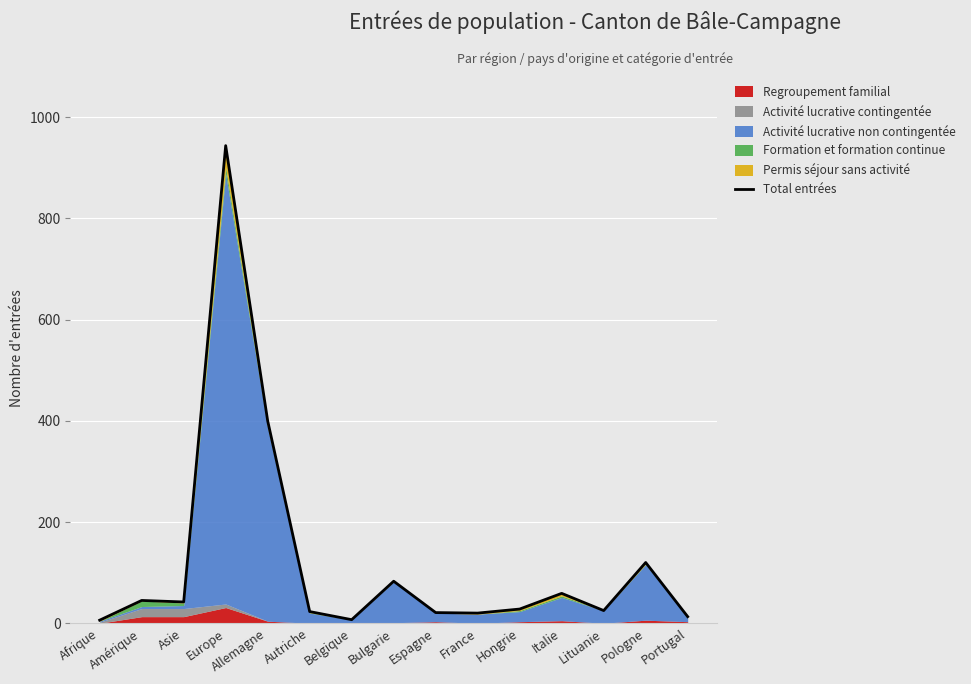

Rank the categories by value from highest to lowest.

Europe, Allemagne, Pologne, Bulgarie, Italie, Amérique, Asie, Hongrie, Lituanie, Autriche, Espagne, France, Portugal, Belgique, Afrique